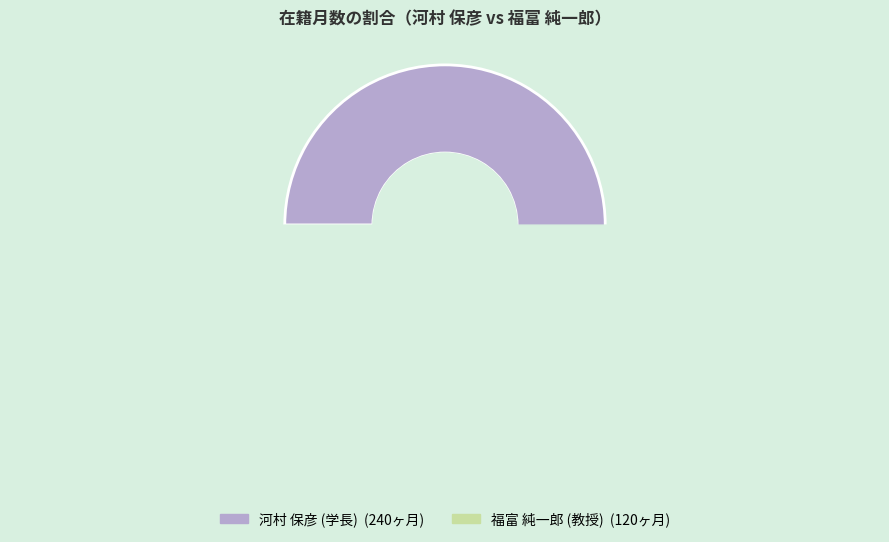

How many slices are in this pie chart?

2